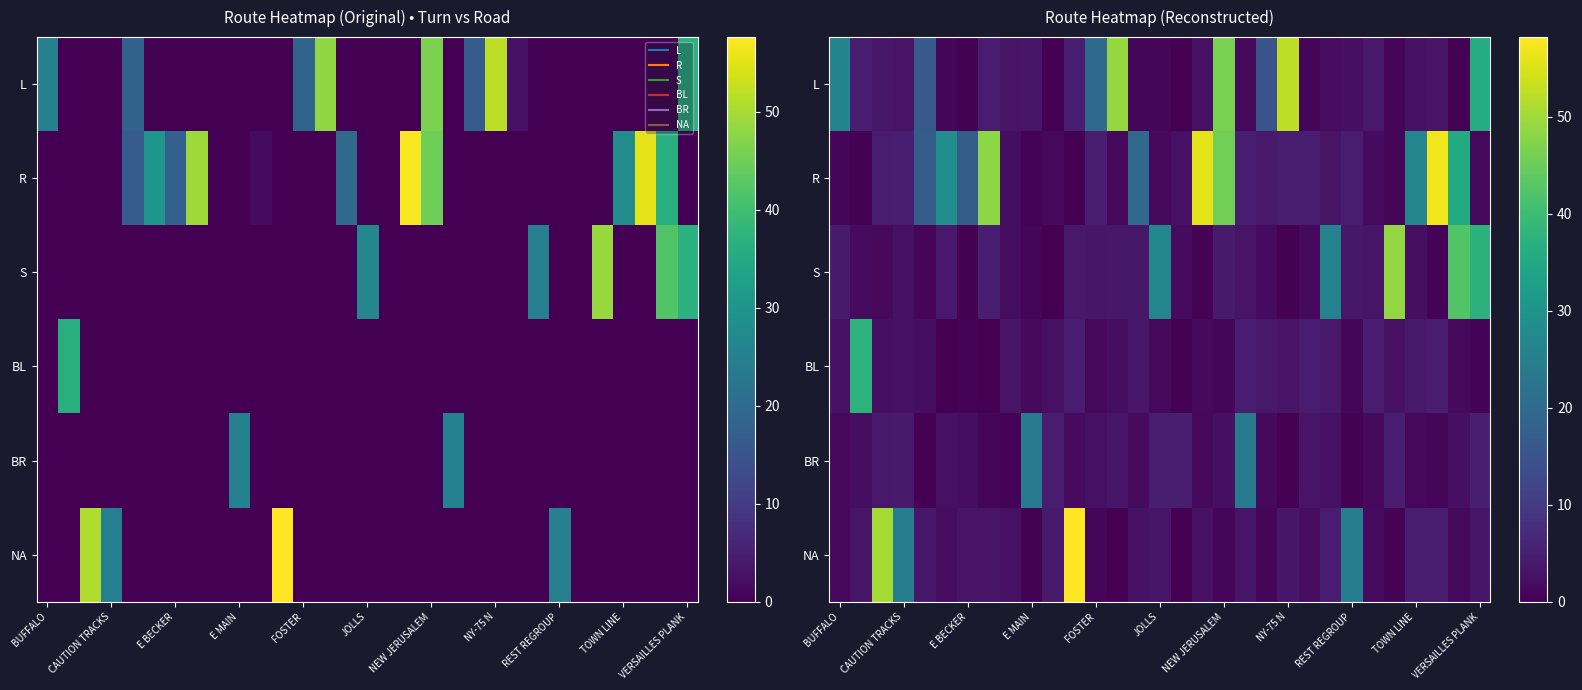

What is the total value across all series at 17?

64.4